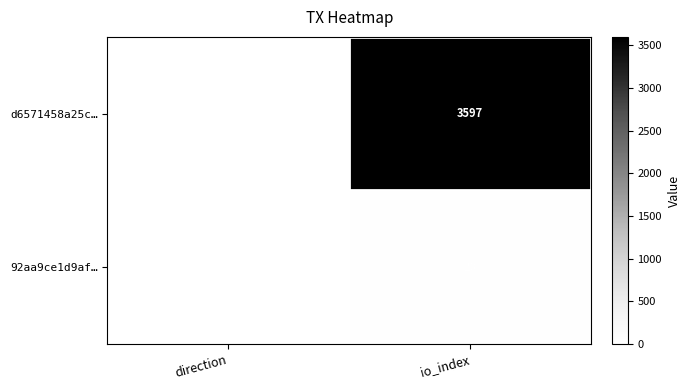

At which category is the sum across all series the highest?

io_index